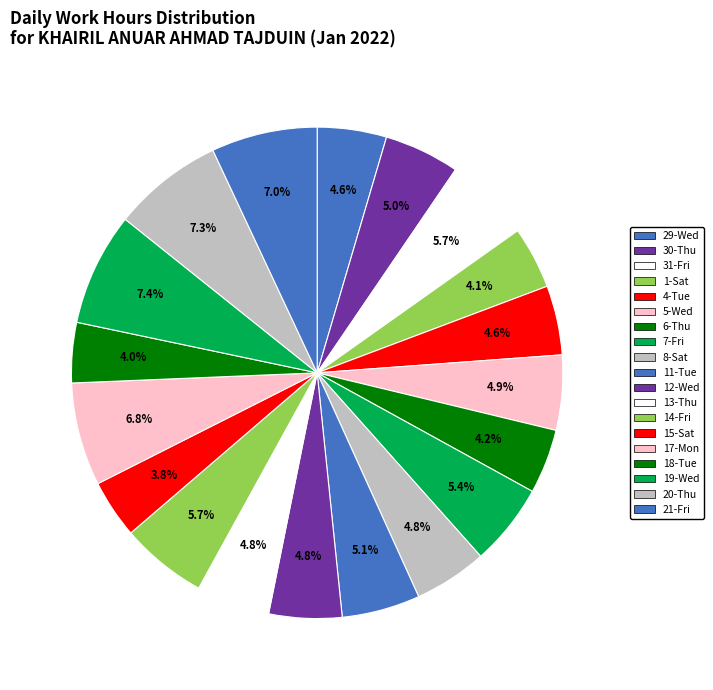

How many slices are in this pie chart?

19